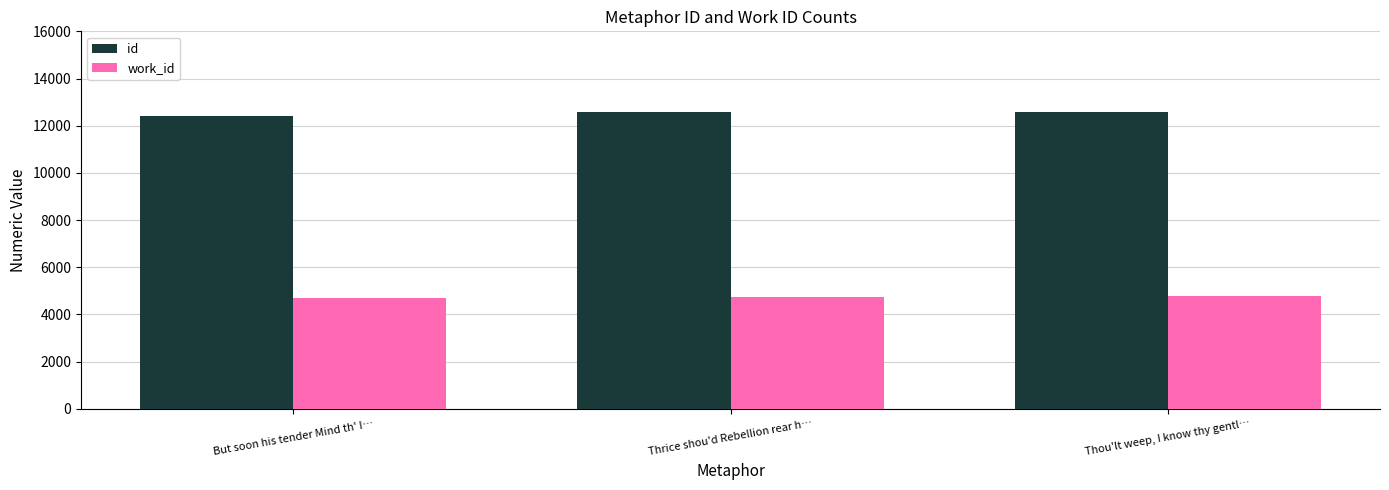

What is the sum of all id values?

37592